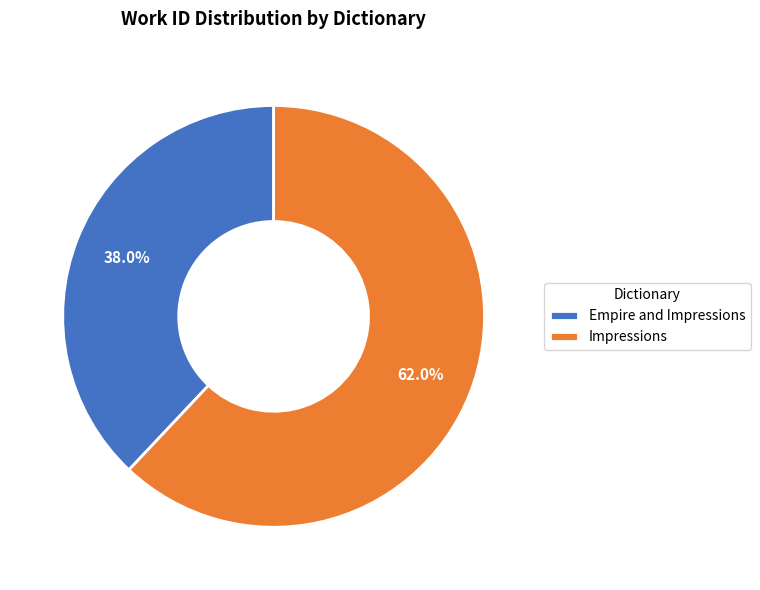

Count the number of slices in the pie.

2